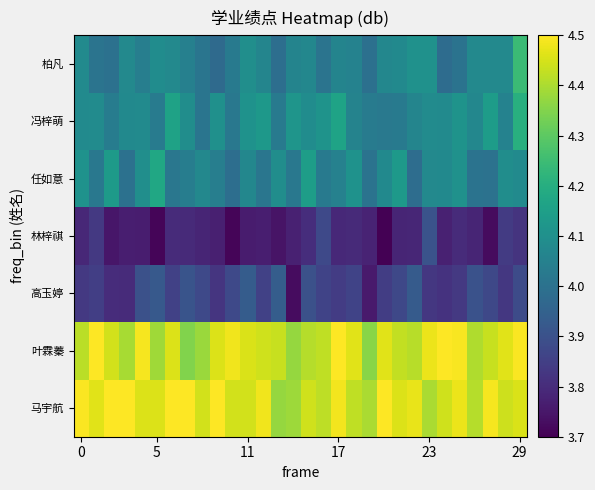

What is the minimum value shown in the chart?

3.7